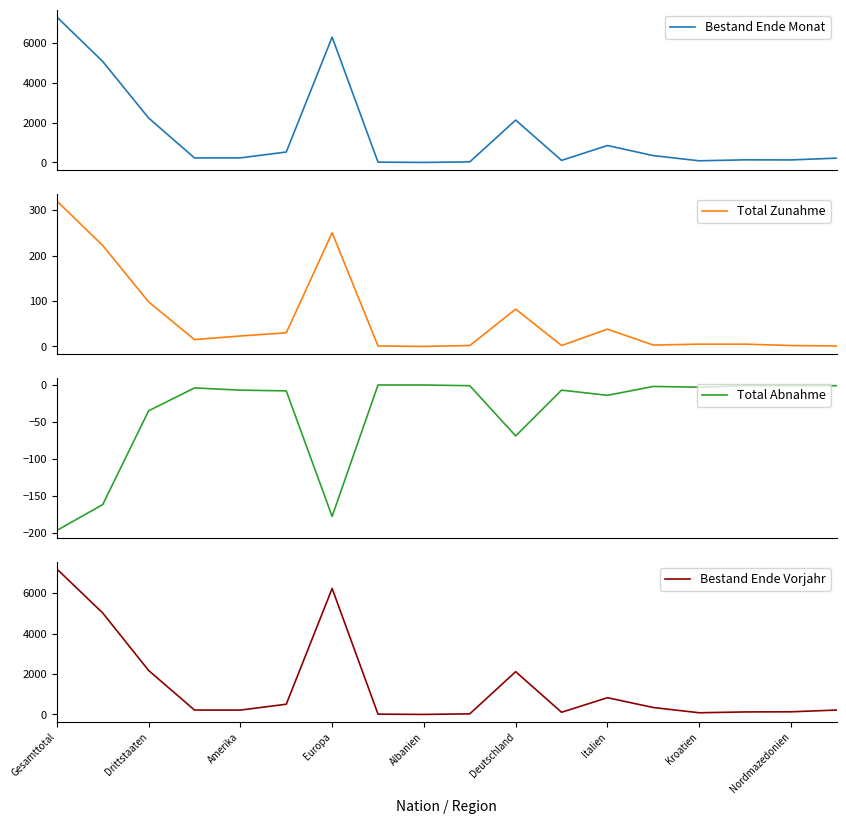

Does the chart display data point markers on the line(s)?

No